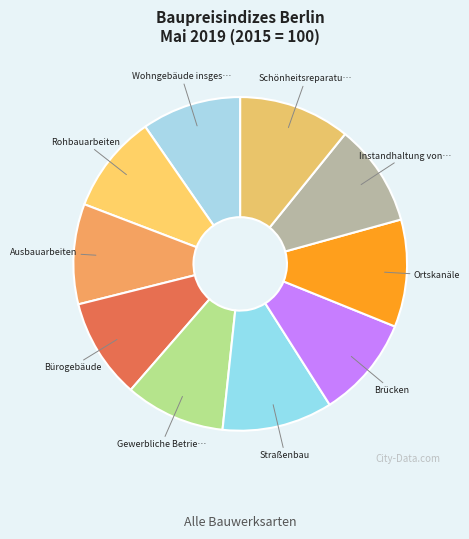

How many slices are in this pie chart?

10